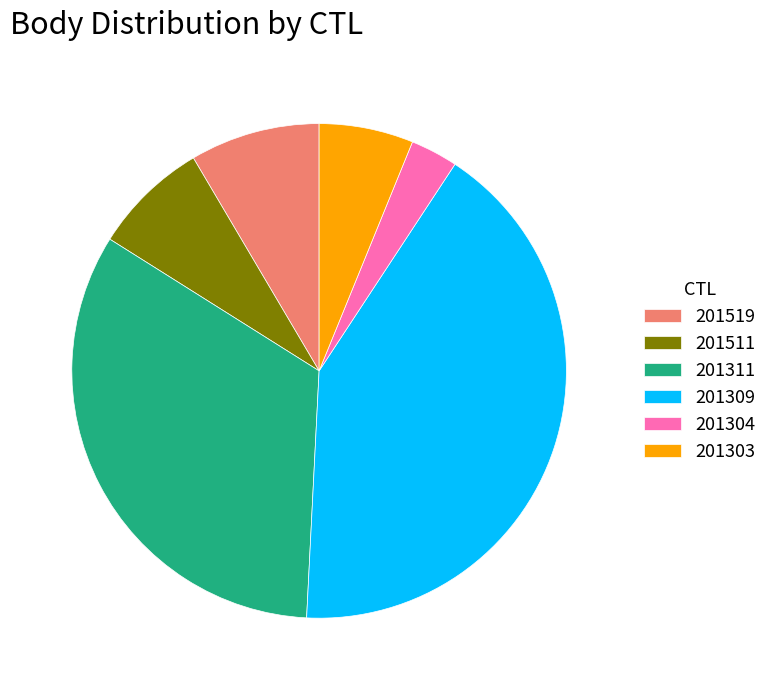

How many segments does this pie chart have?

6